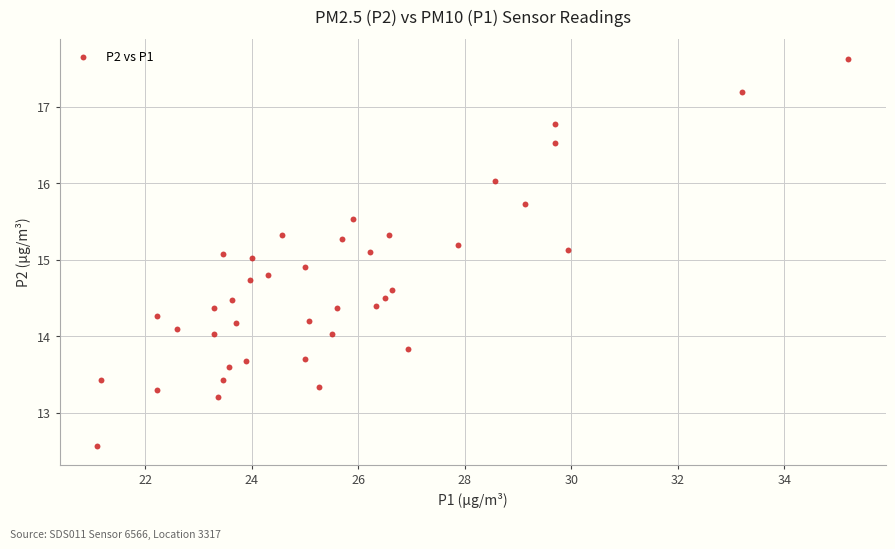

What is the range of Y values (max minus min)?

5.1